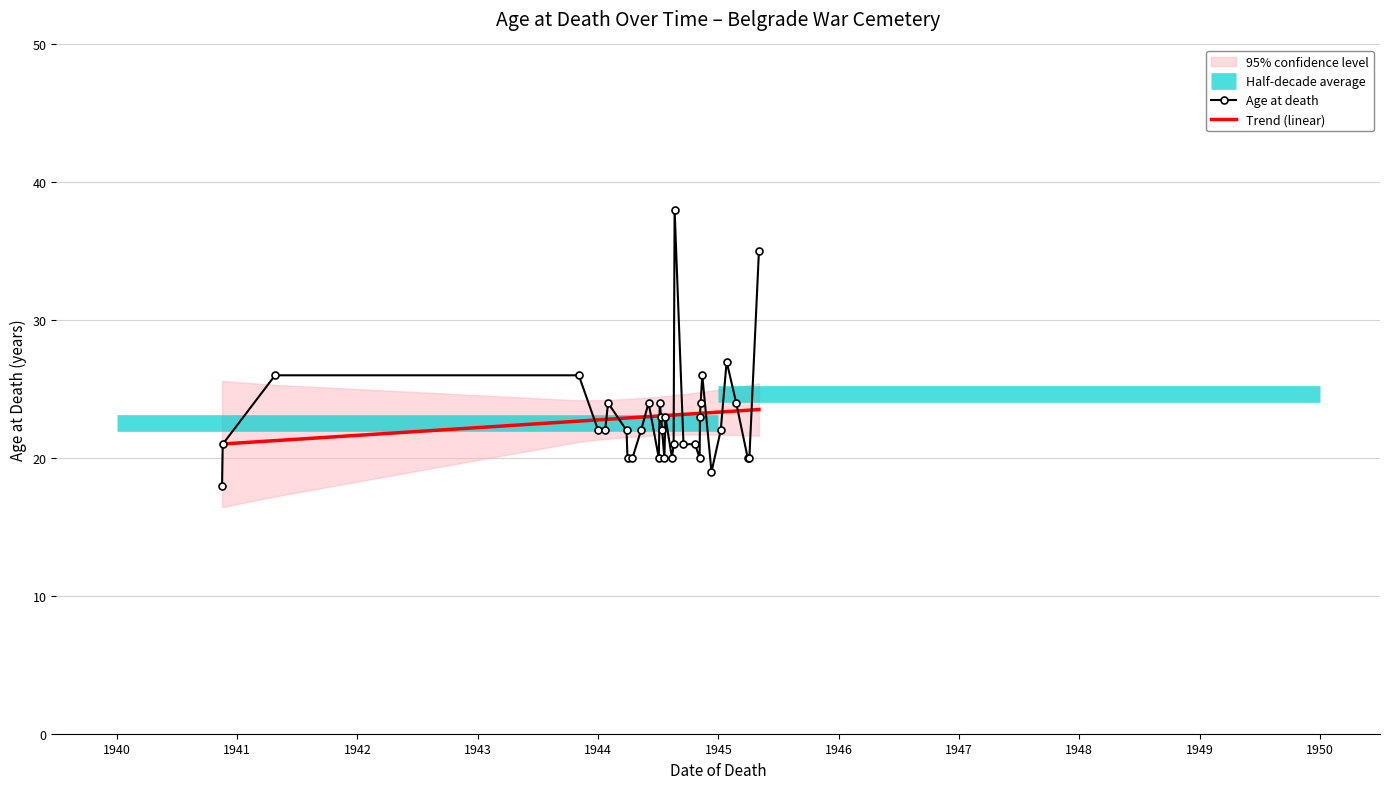

How many values are below 22?

14